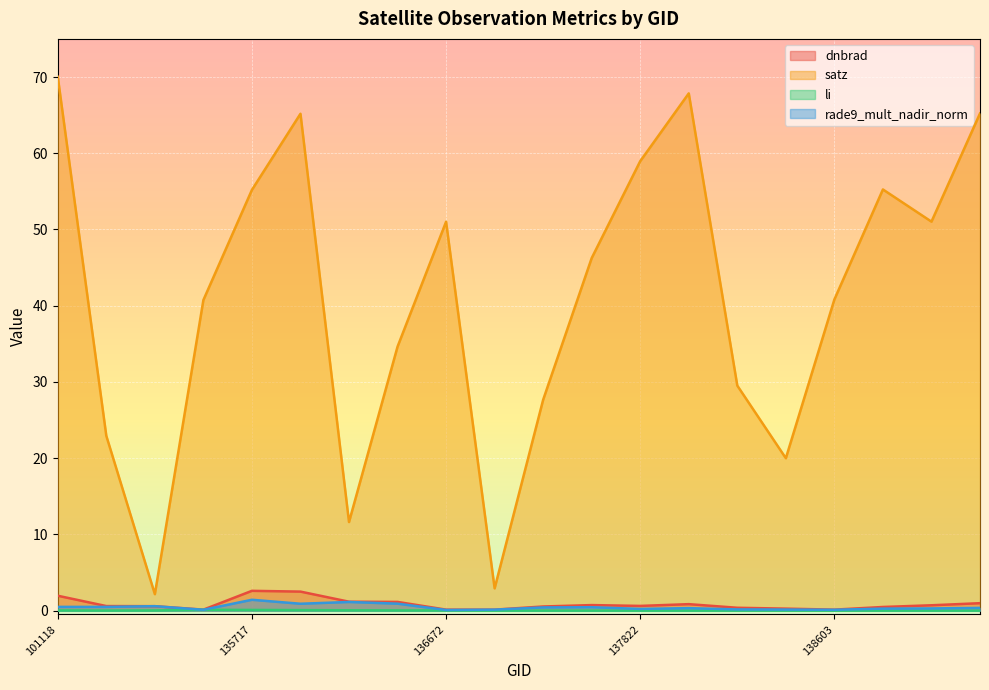

Is the value of li at 137822 greater than the value of dnbrad at 137631?

No